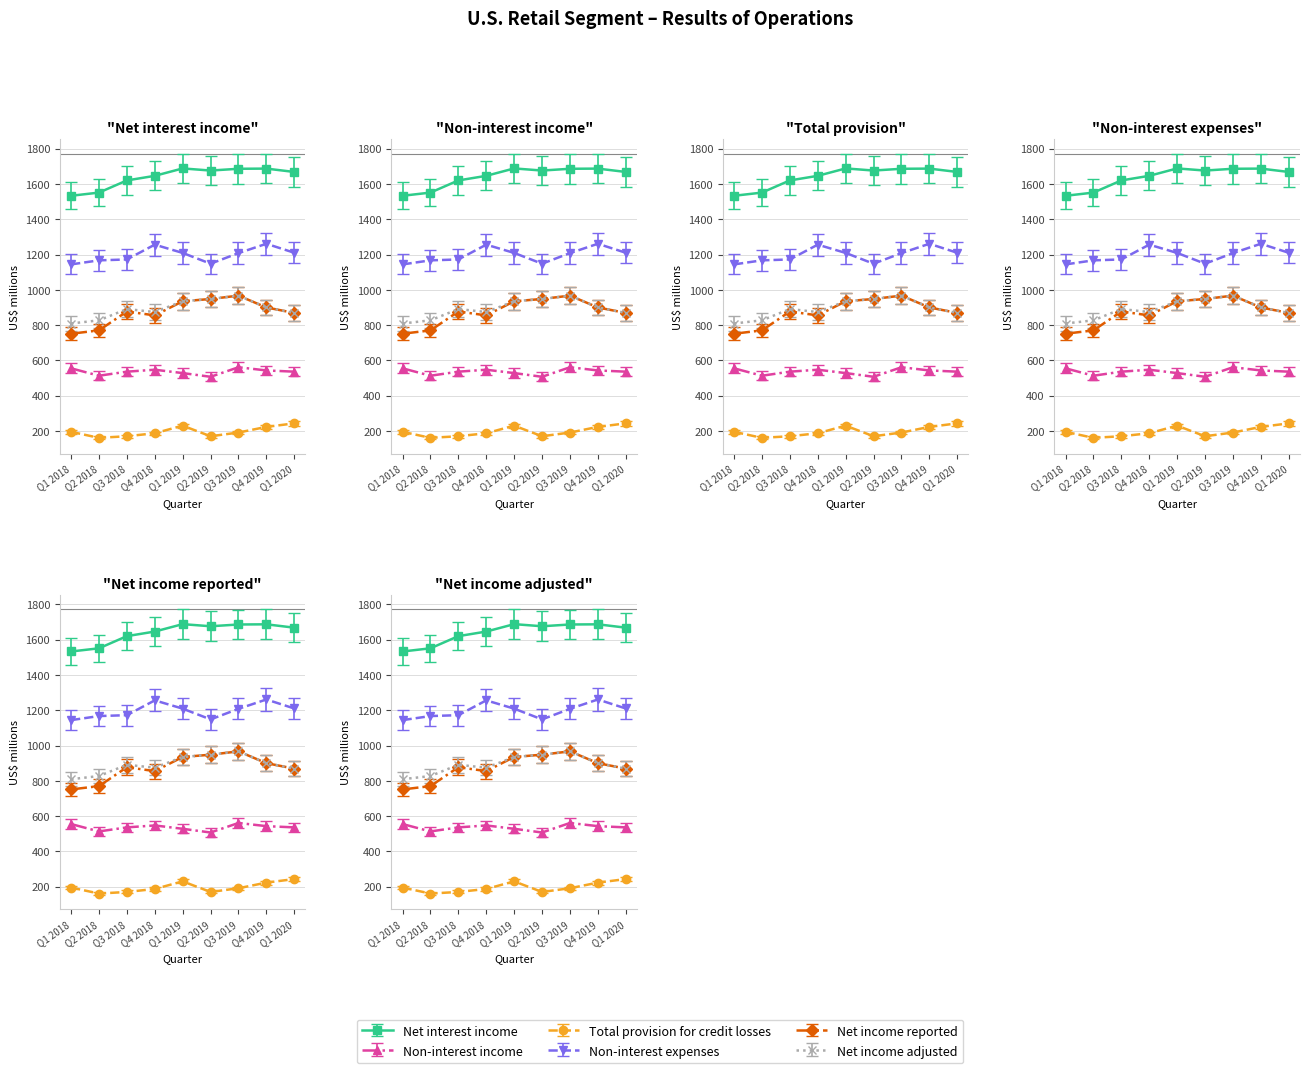

True or false: Net income adjusted and Non-interest income cross at least once.

False